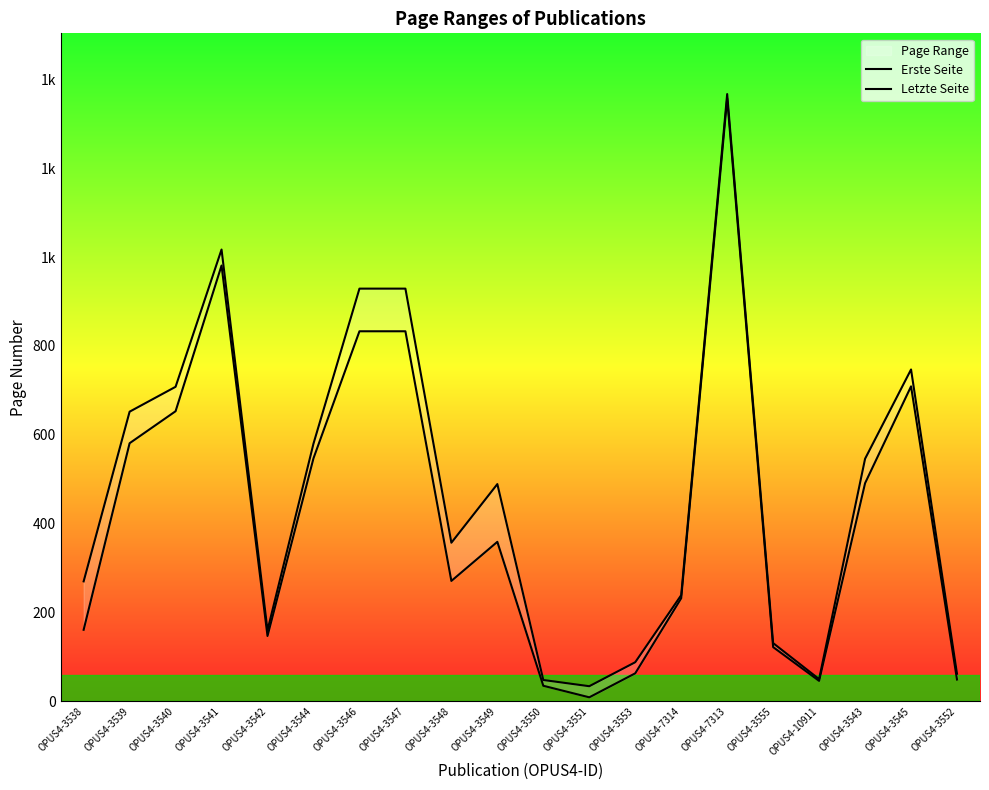

What is the total value across all series at OPUS4-3553?

151